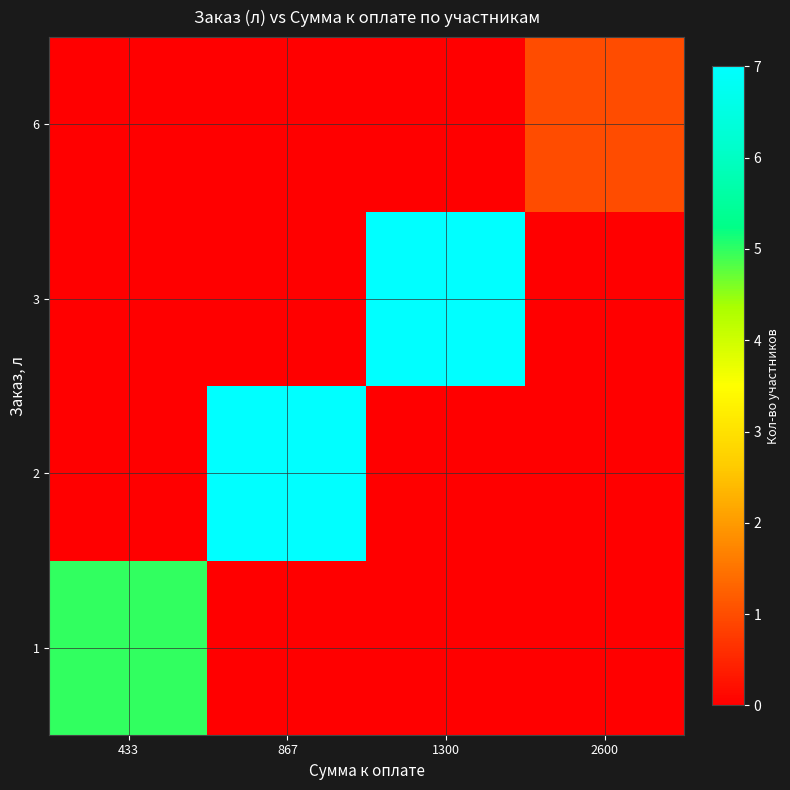

At 433, list the series in order from largest to smallest.

1, 2, 3, 6